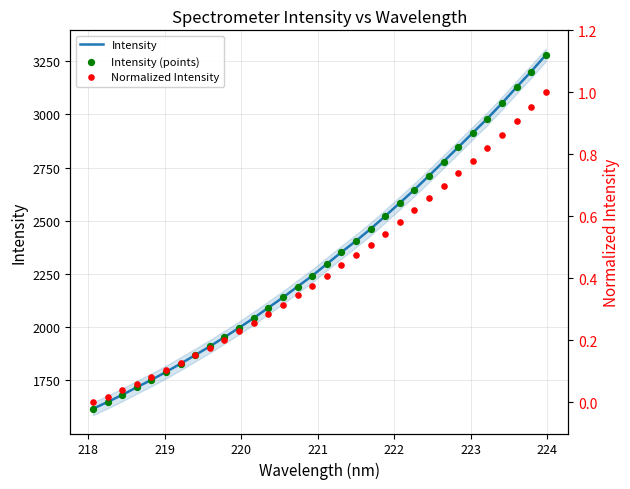

Is the value of Normalized Intensity at 217 greater than the value of Intensity at 10?

No